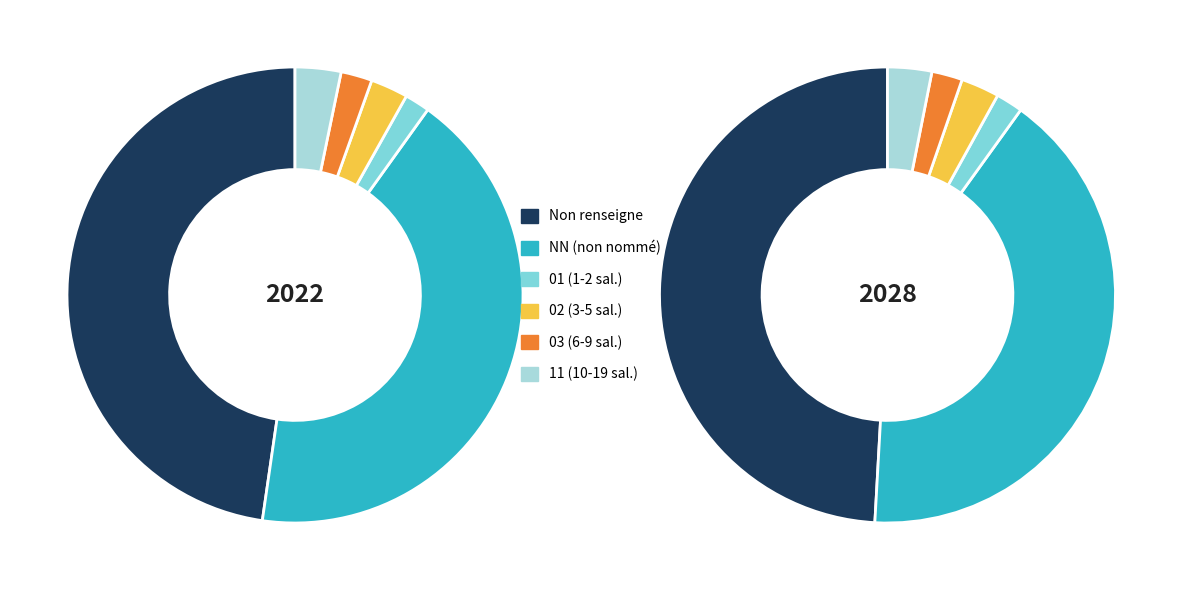

To the nearest percent, what is the difference between the 01 and 02 slice percentages?

1%